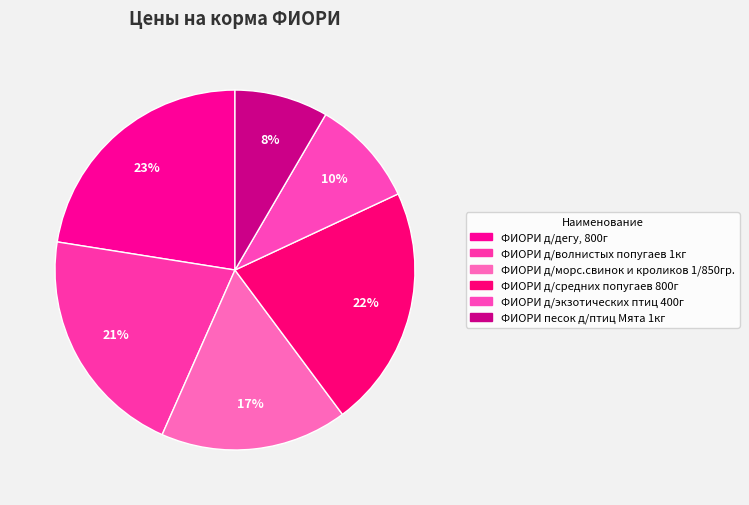

Combined, do ФИОРИ д/морс.свинок и кроликов 1/850гр. and ФИОРИ д/дегу, 800г account for over 50%?

No